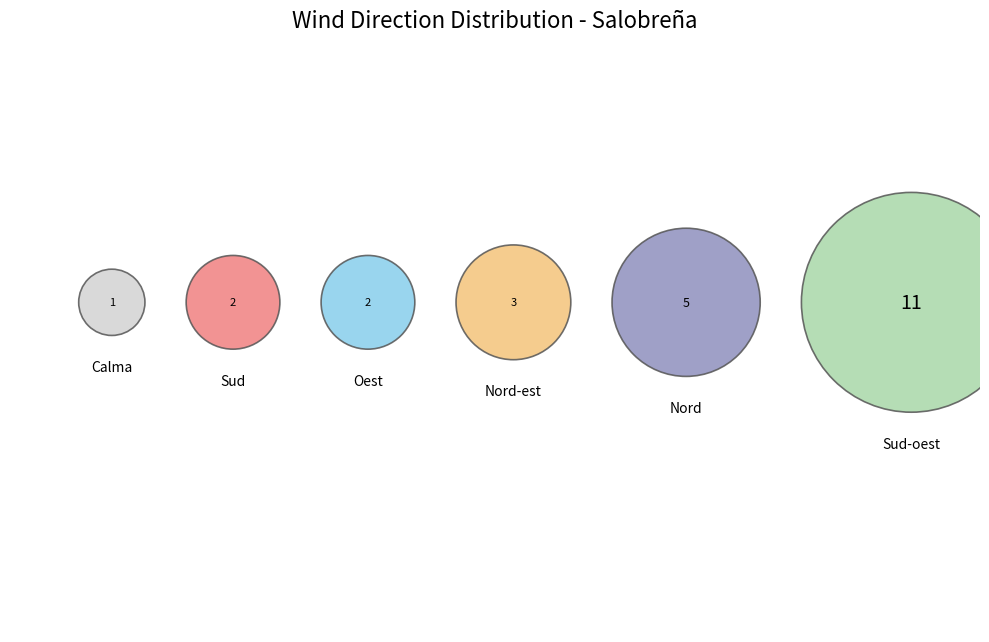

Rank the categories by value from lowest to highest.

Calma, Sud, Oest, Nord-est, Nord, Sud-oest